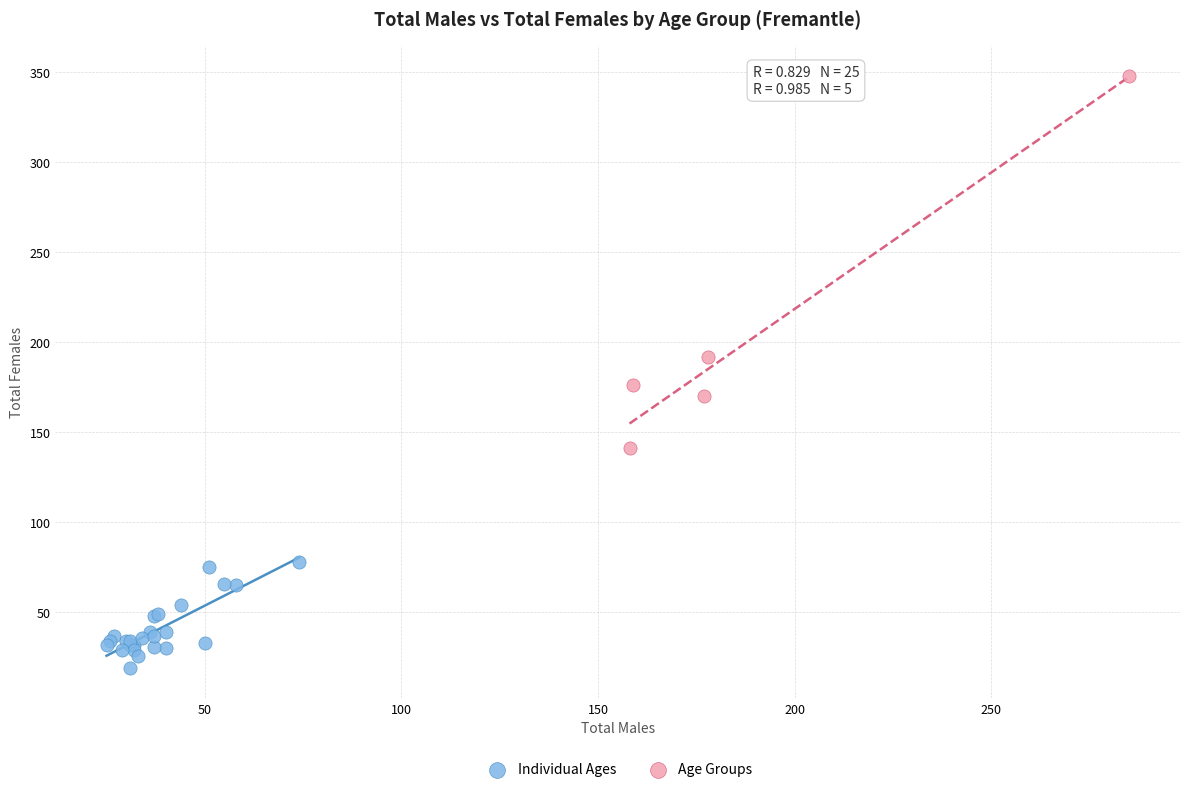

Which series reaches the maximum Y coordinate?

Age Groups